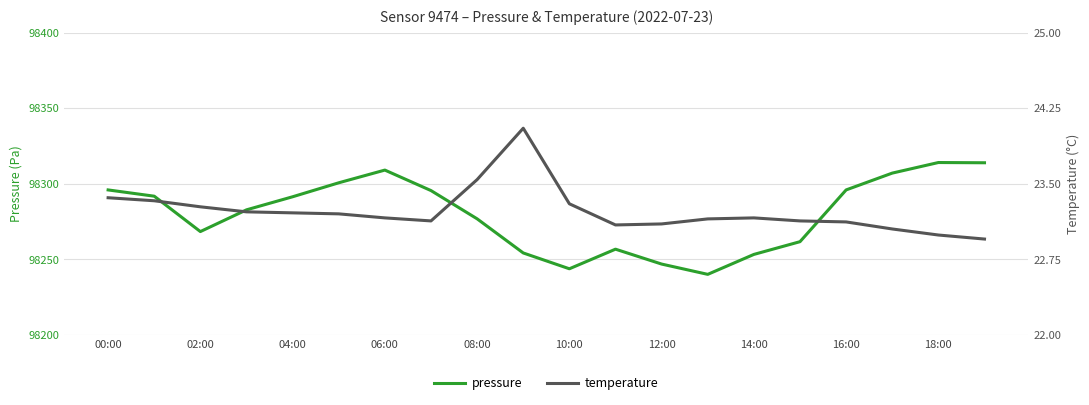

True or false: temperature and pressure intersect in this chart.

False